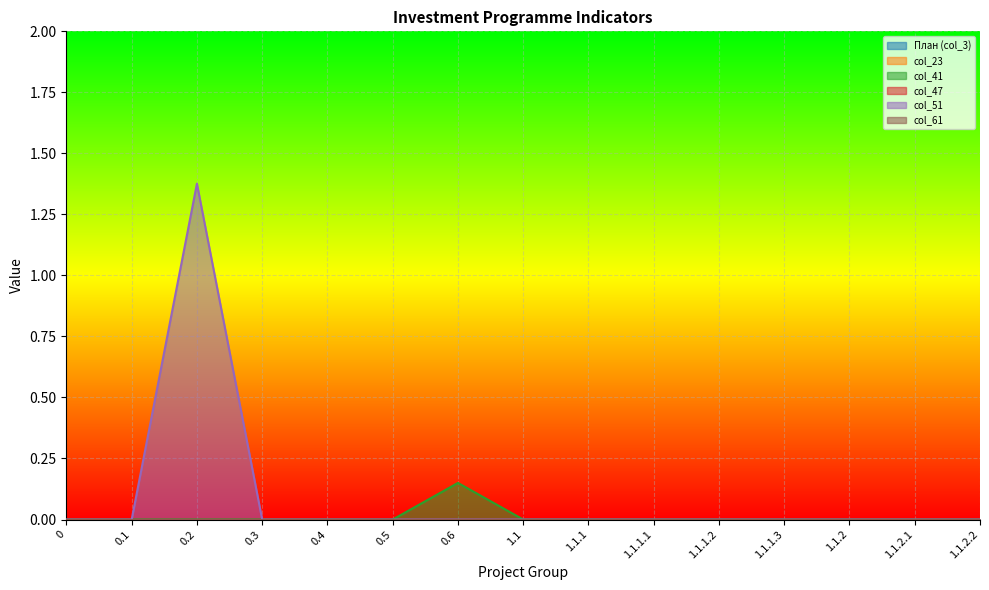

At which category is the sum across all series the highest?

0.2